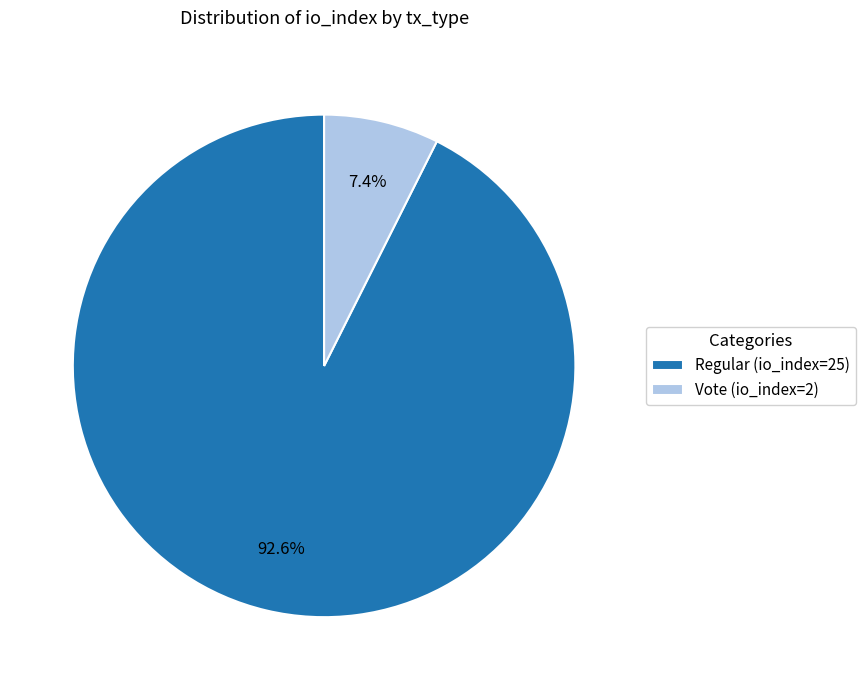

To the nearest percent, what is the difference between the largest and smallest slice percentages?

85%